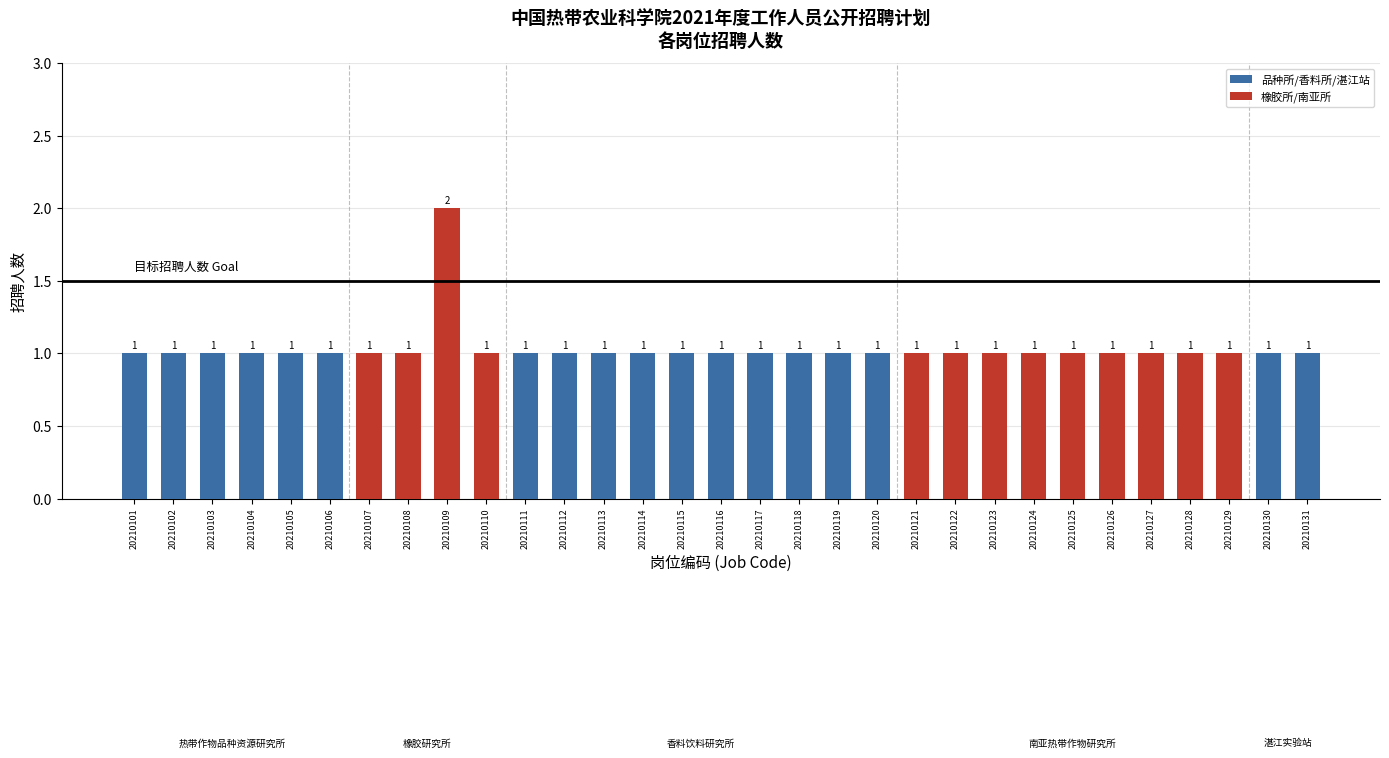

What is the maximum value shown in the chart?

2